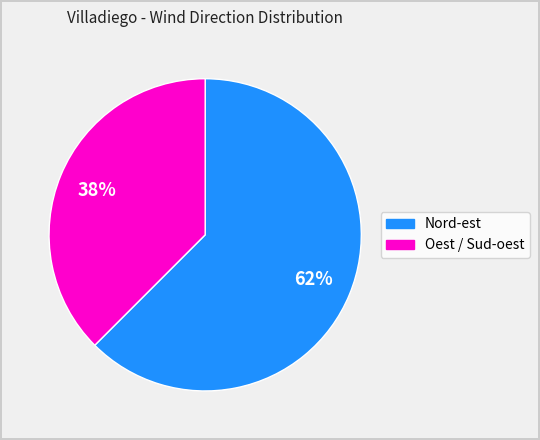

How many slices are in this pie chart?

2